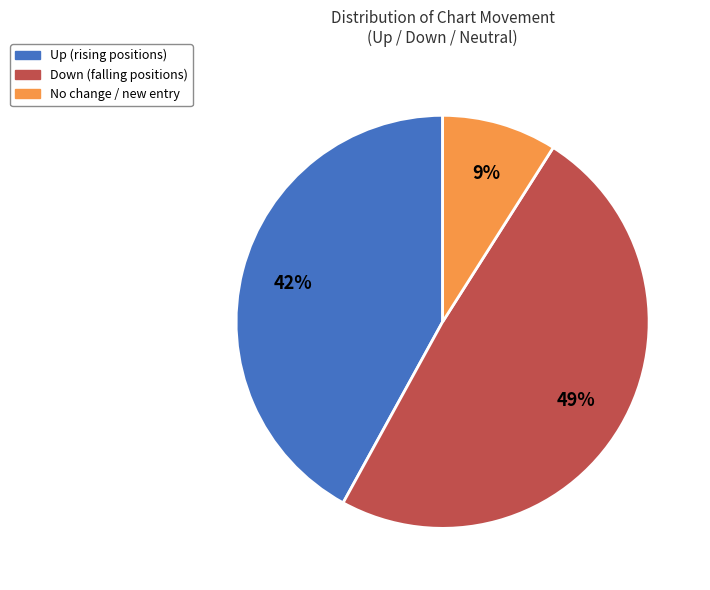

To the nearest percent, what is the average slice percentage?

33%